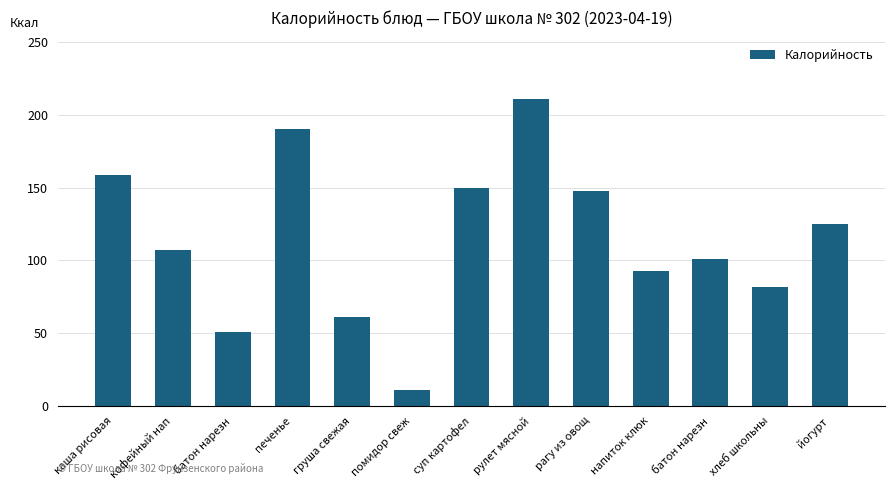

Approximately how many times larger is the value at напиток клюк compared to батон нарезн?

1.8